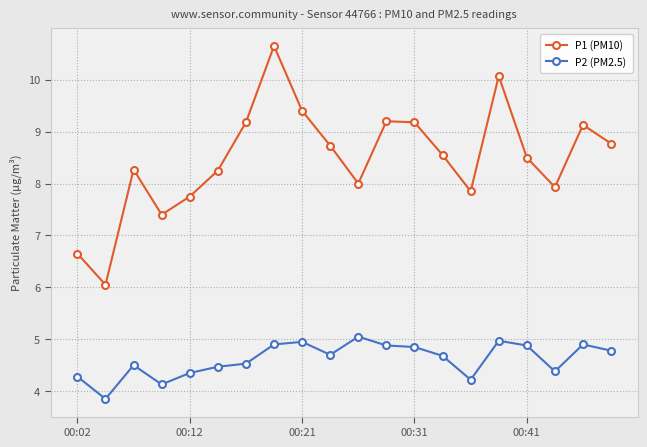

Which series has the largest range (max minus min)?

P1 (PM10)